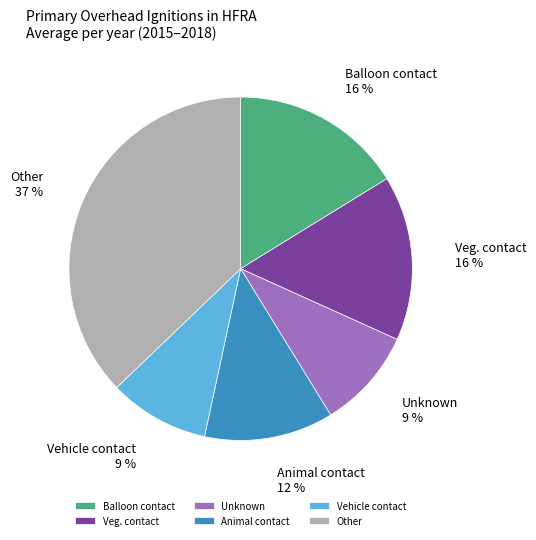

Does any single category account for the majority?

No